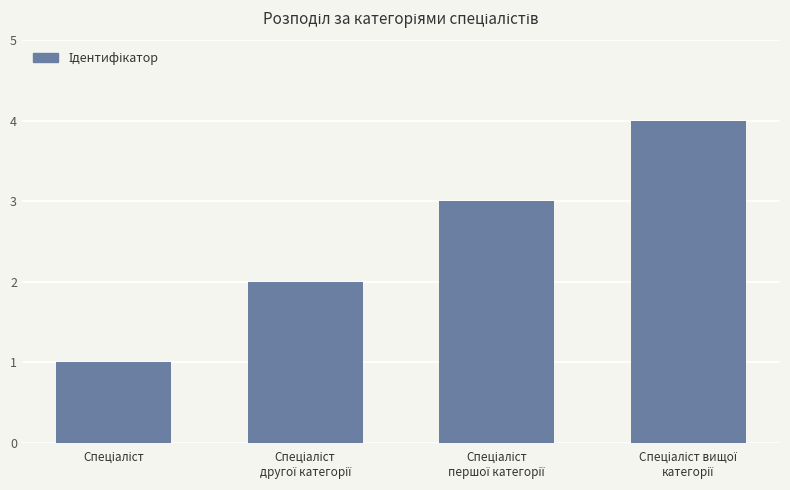

What is the difference between the maximum and second lowest values?

2